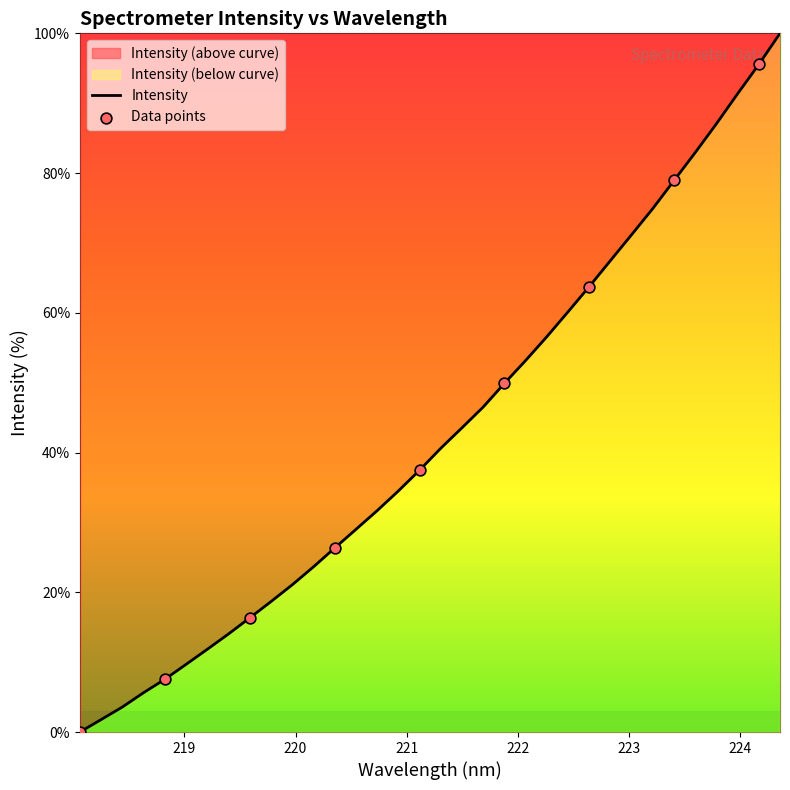

Between 223.0264 and 220.3533, which is larger?

223.0264